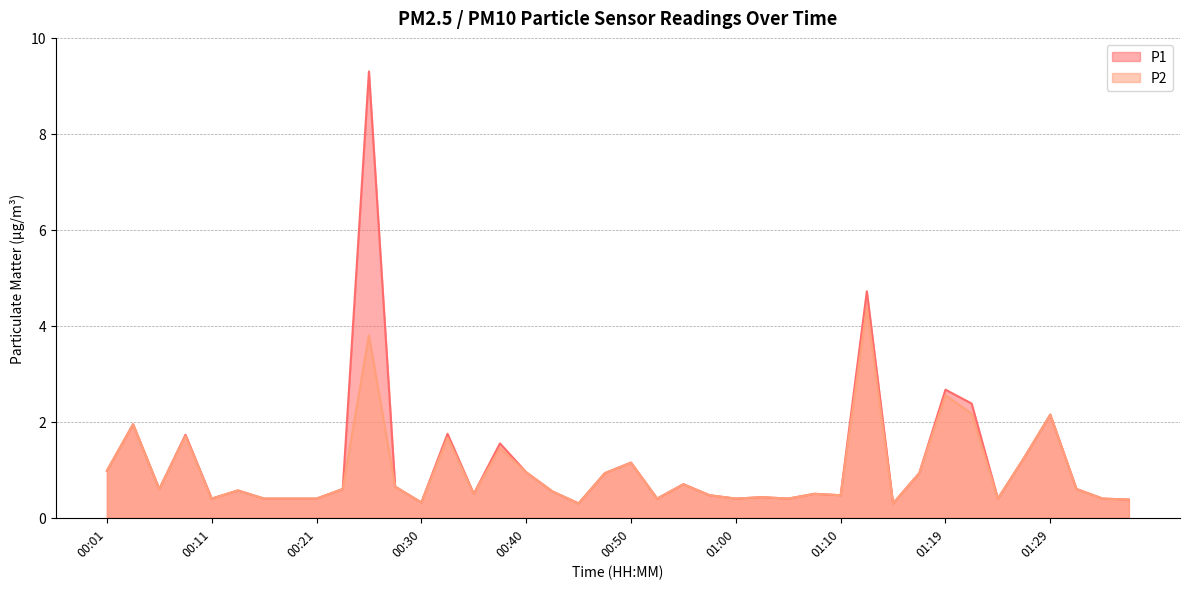

In P1, how many points are higher than both neighbors (excluding endpoints)?

13